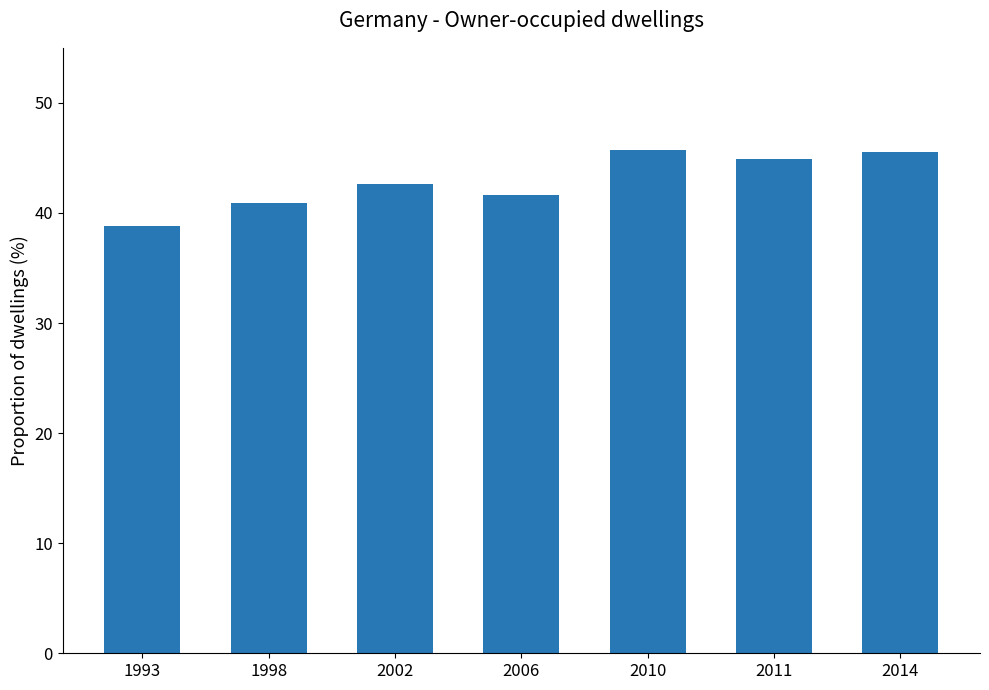

What is the change in value from 1998 to 2002?

+1.7